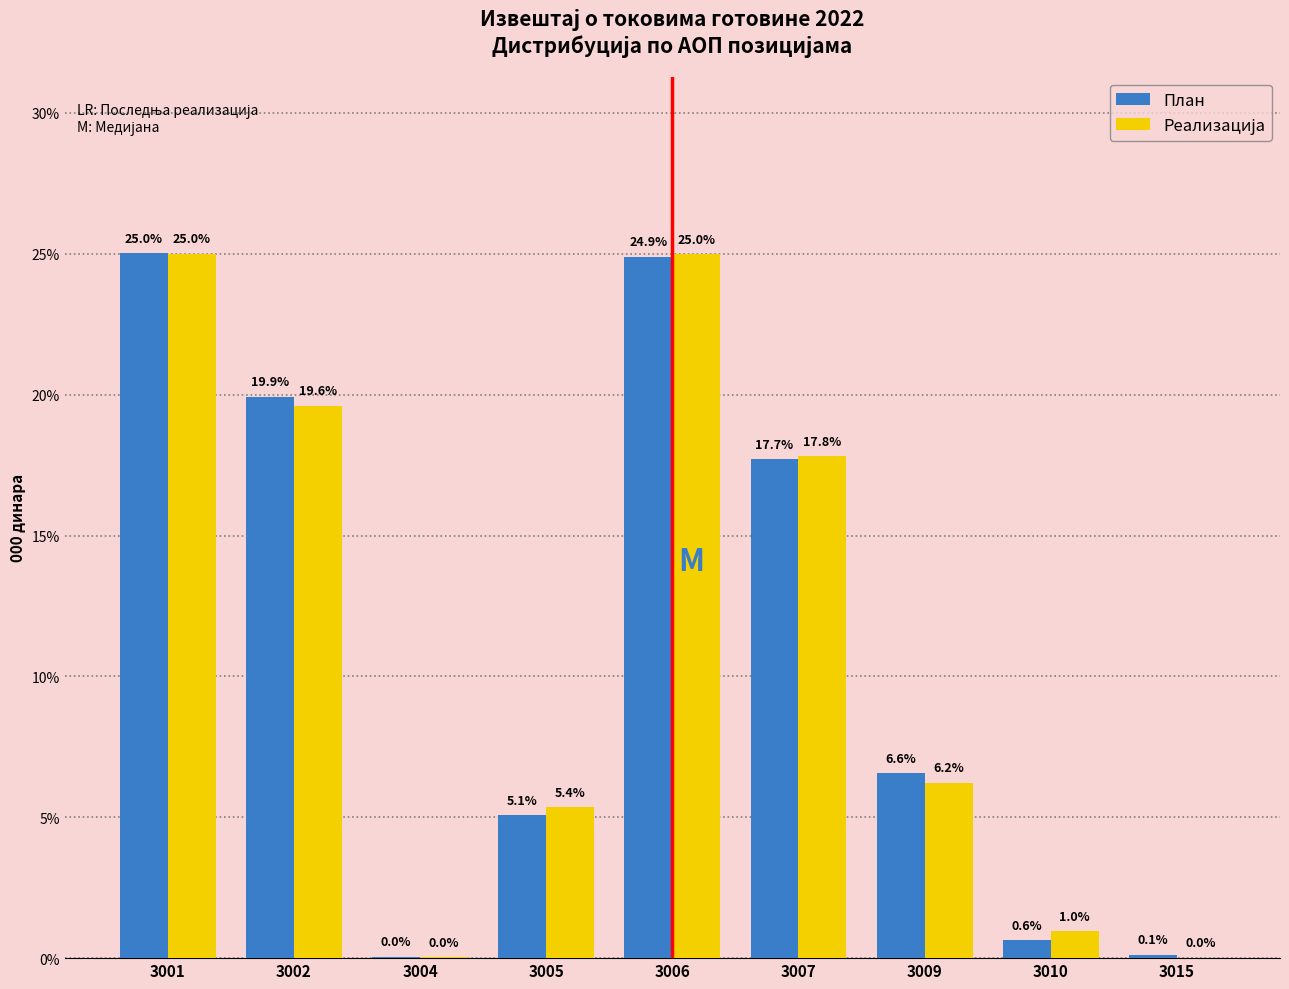

Which category has the highest value in the План series?

3001